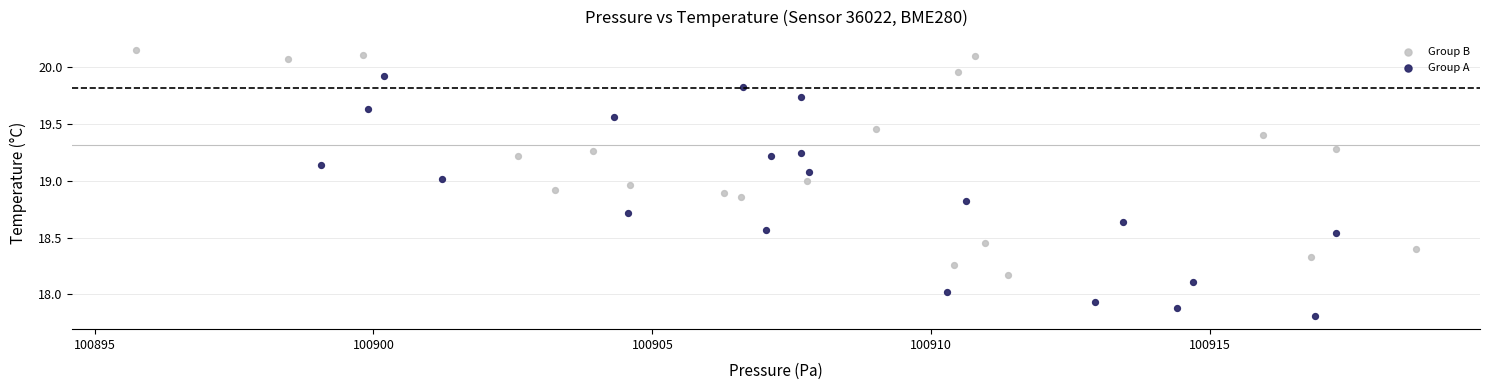

Which series contains the lowest Y value?

Group A